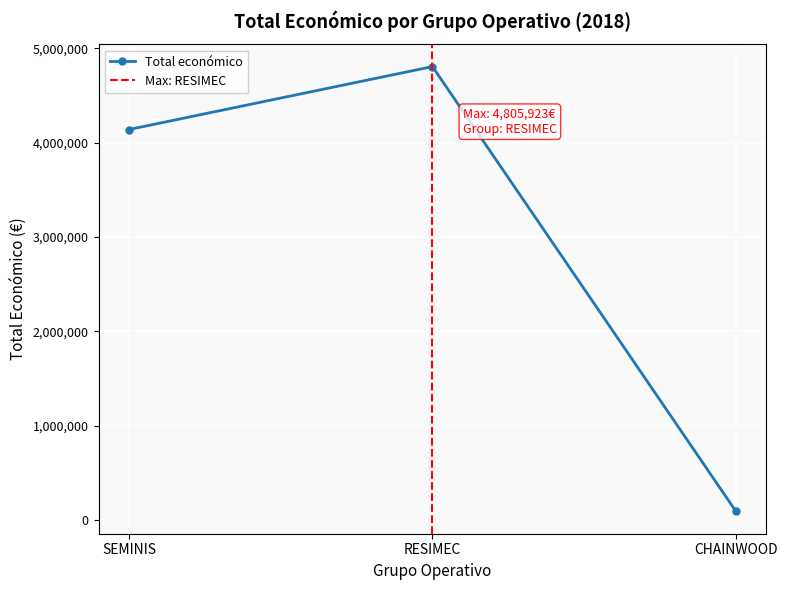

What is the label of the 2nd point from the right?

RESIMEC